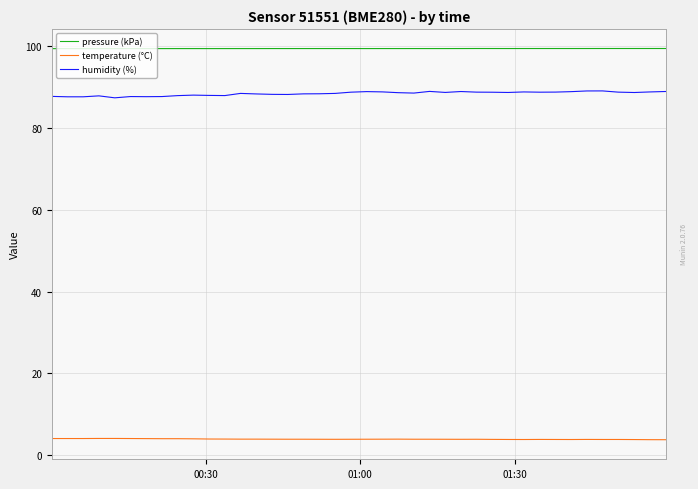

In humidity (%), how many points are higher than both neighbors (excluding endpoints)?

9